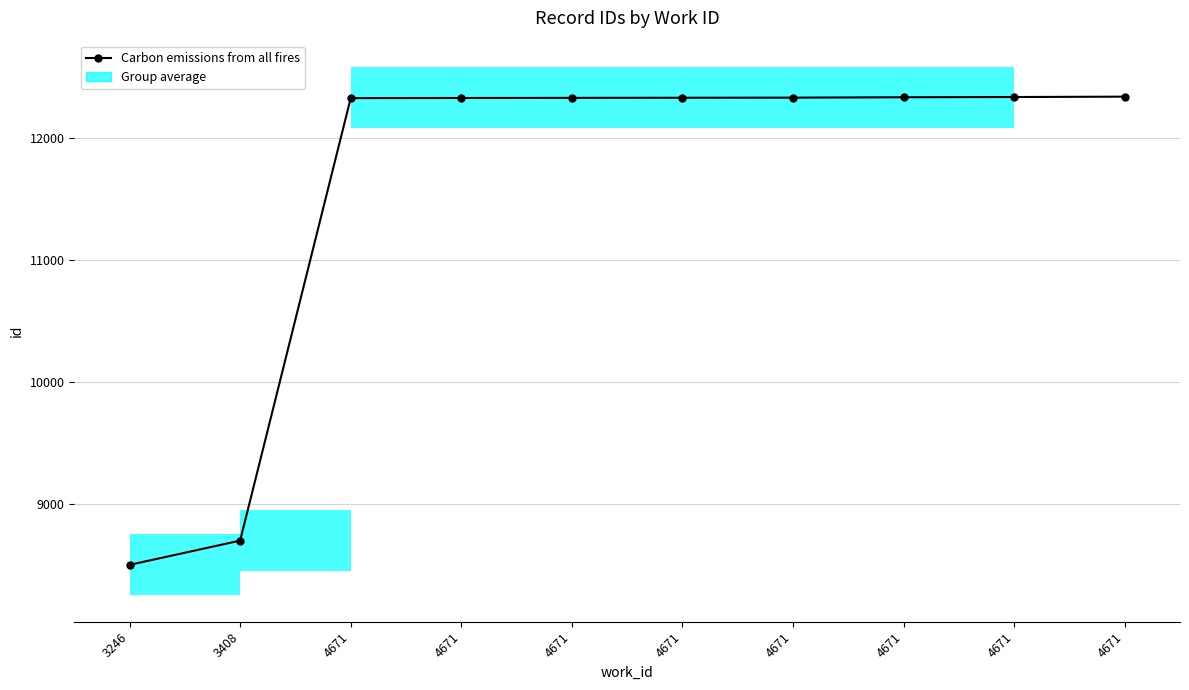

Reading left to right, transcribe all the data shown in this chart.

8500	8699	12331	12332	12333	12334	12335	12338	12340	12343